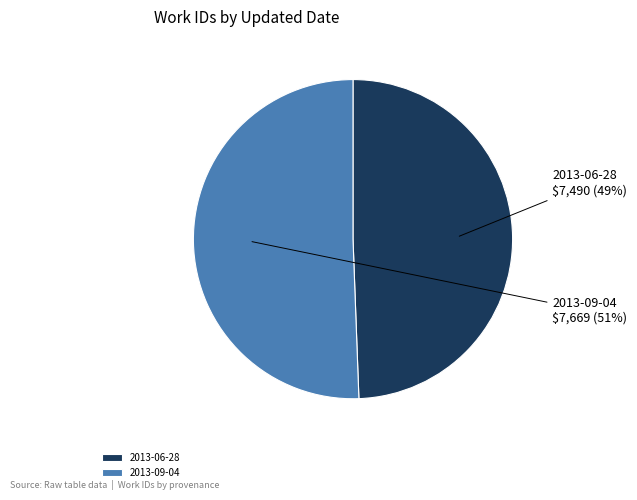

Which has a higher value, 2013-09-04 or 2013-06-28?

2013-09-04